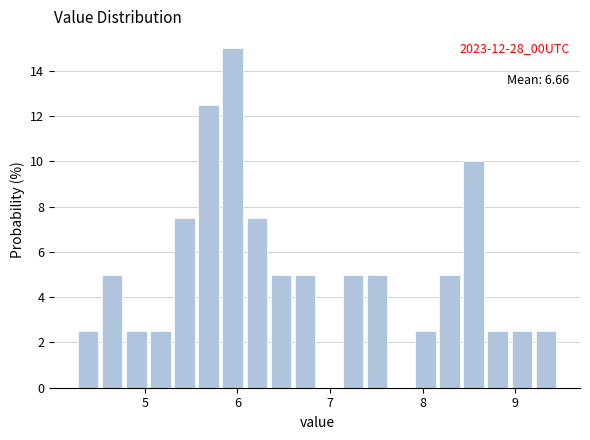

Around what value on the x-axis is the tallest bar? Give the approximate position of its centre, as read against the axis.

6.0